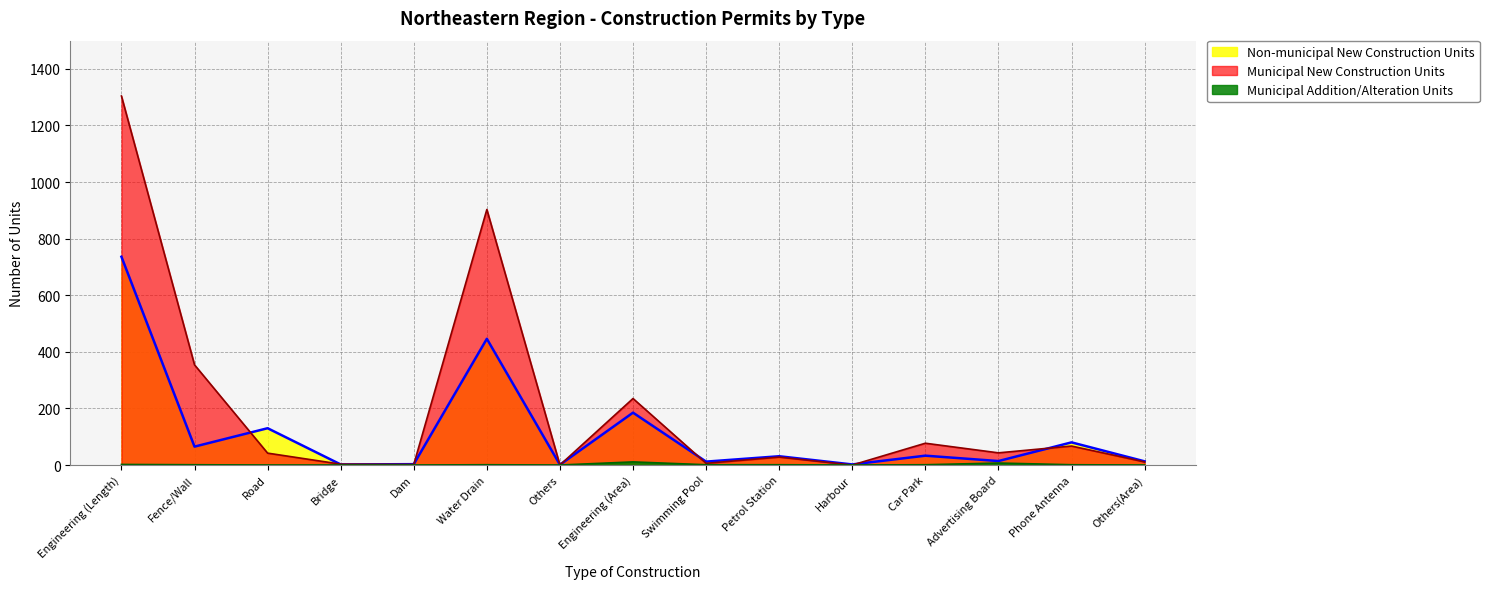

What is the difference between the highest and lowest values at Dam?

3